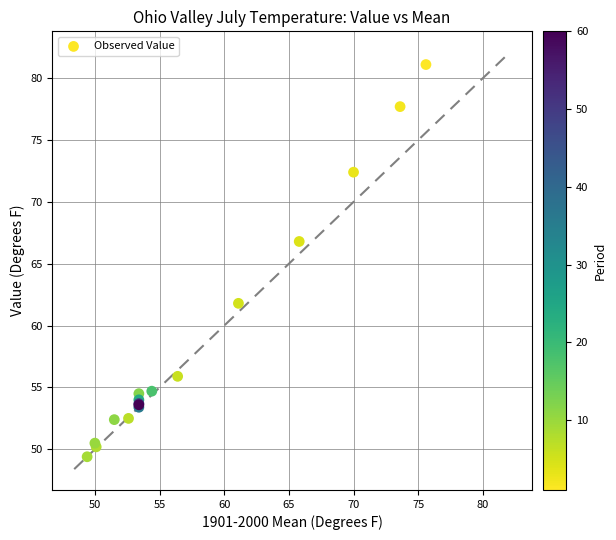

What Y value in the scatter plot is closest to 65?

66.8